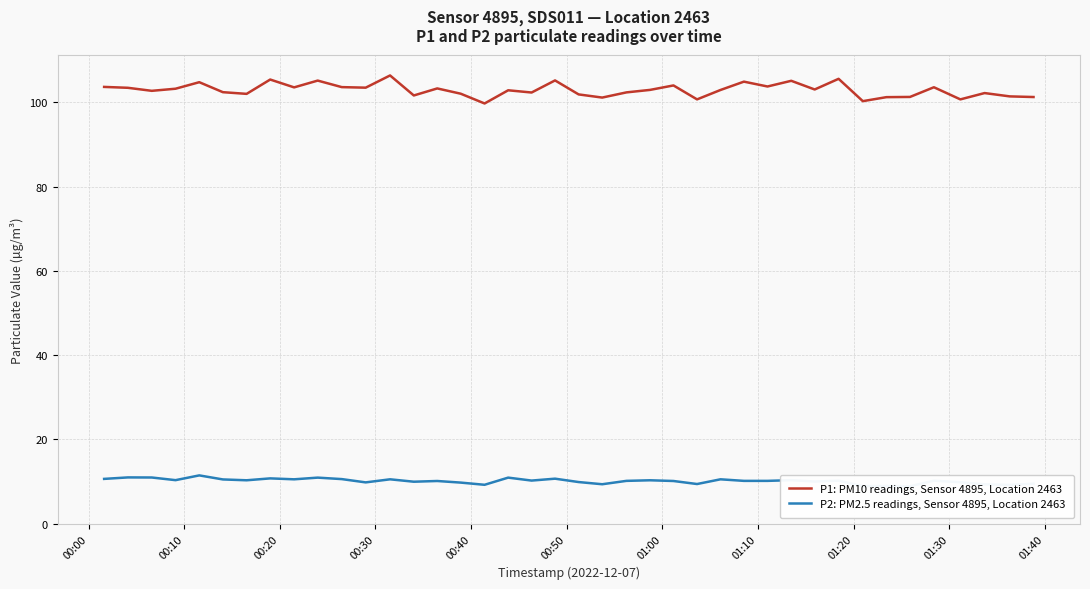

What is the value of the P2: PM2.5 readings, Sensor 4895, Location 2463 point at the 15th from the left?

10.2